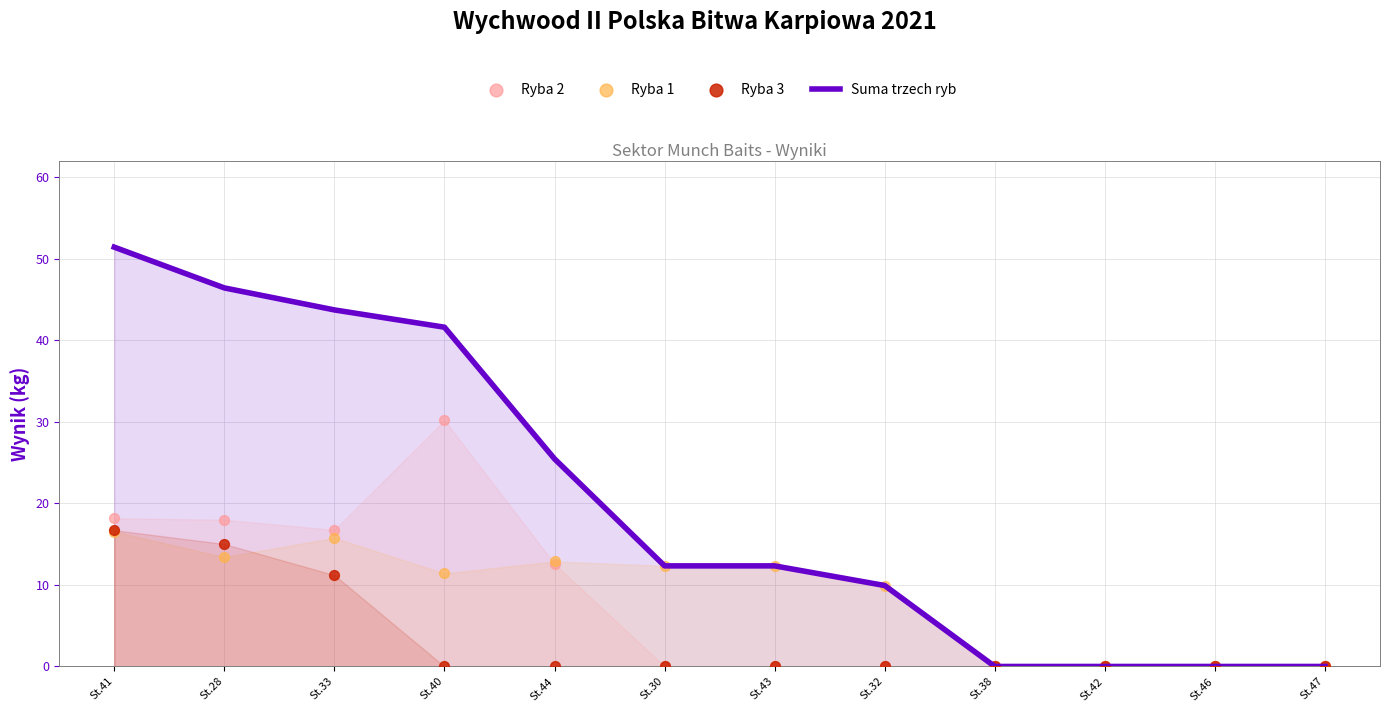

Is the value of Ryba 2 at St.44 greater than the value of Ryba 1 at St.28?

No